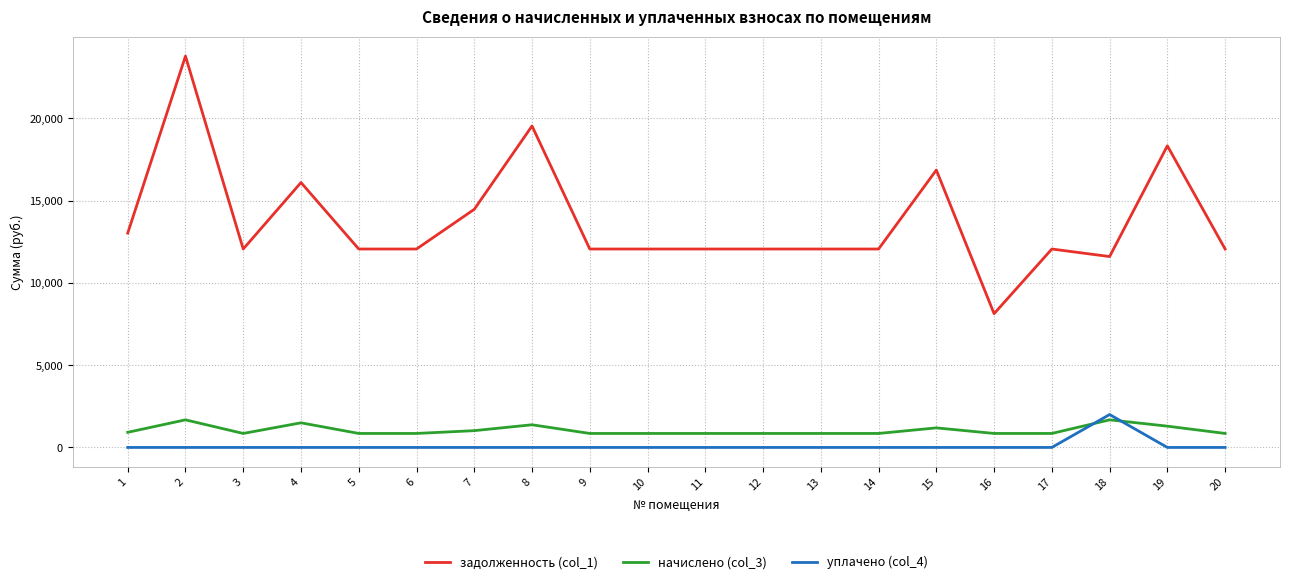

What is the highest value of the начислено (col_3) series?

1677.2